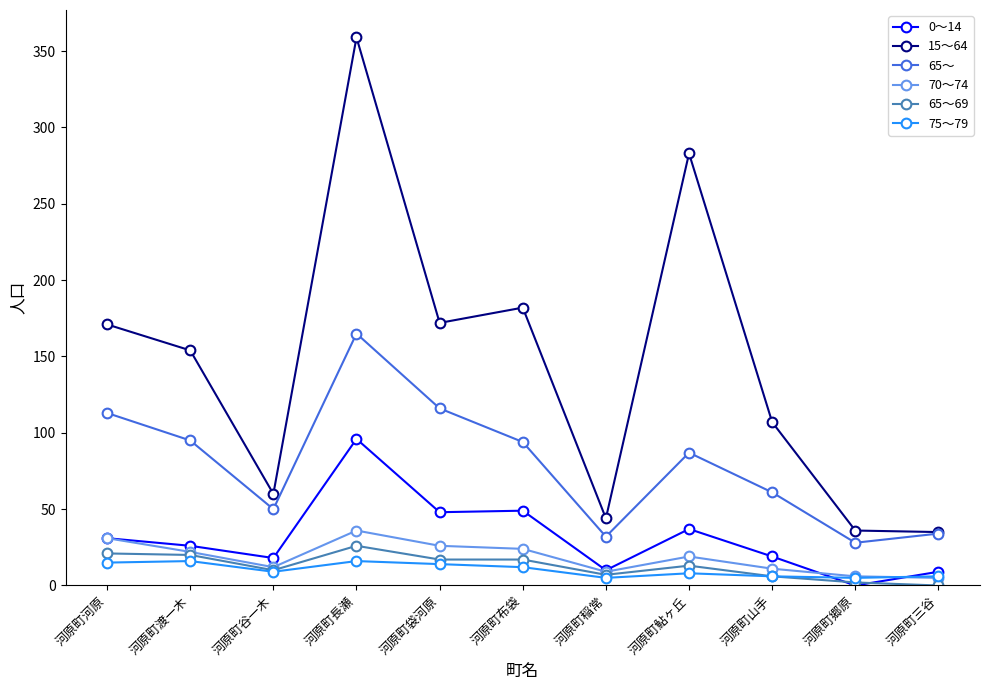

Which series has the largest total across all categories?

15～64